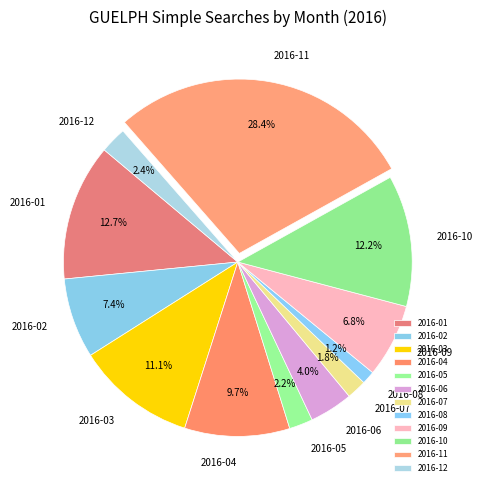

Which has a higher value, 2016-10 or 2016-09?

2016-10